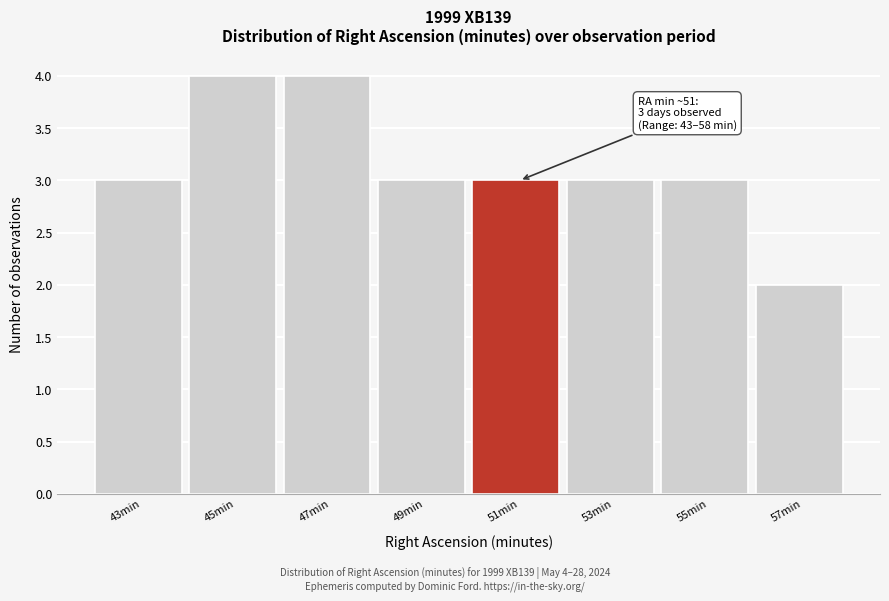

Reading left to right, list all the values displayed in this chart.

43min=3	45min=4	47min=4	49min=3	51min=3	53min=3	55min=3	57min=2